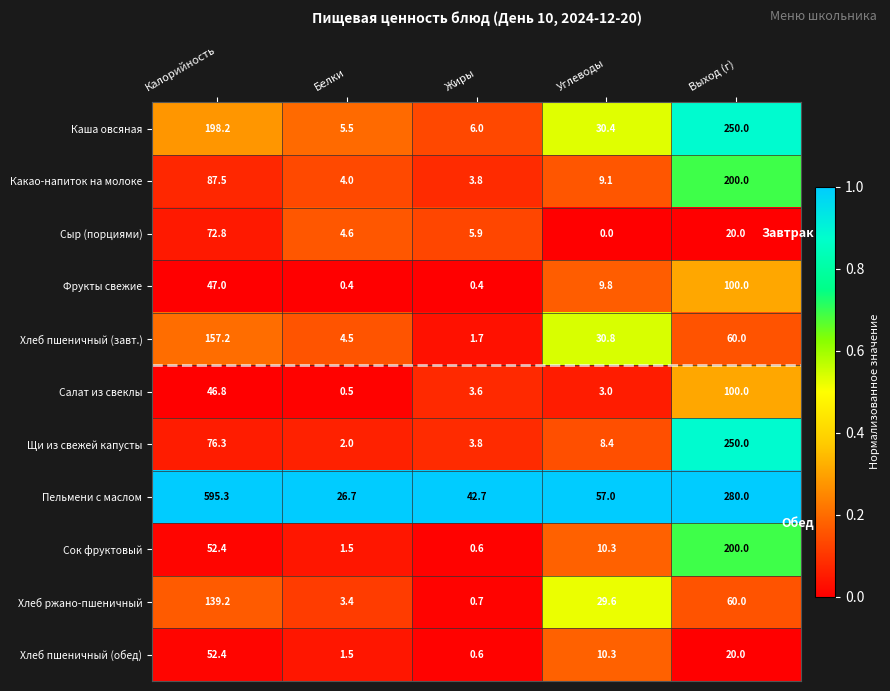

True or false: Сыр (порциями) has a value of 72.8 at Калорийность.

True